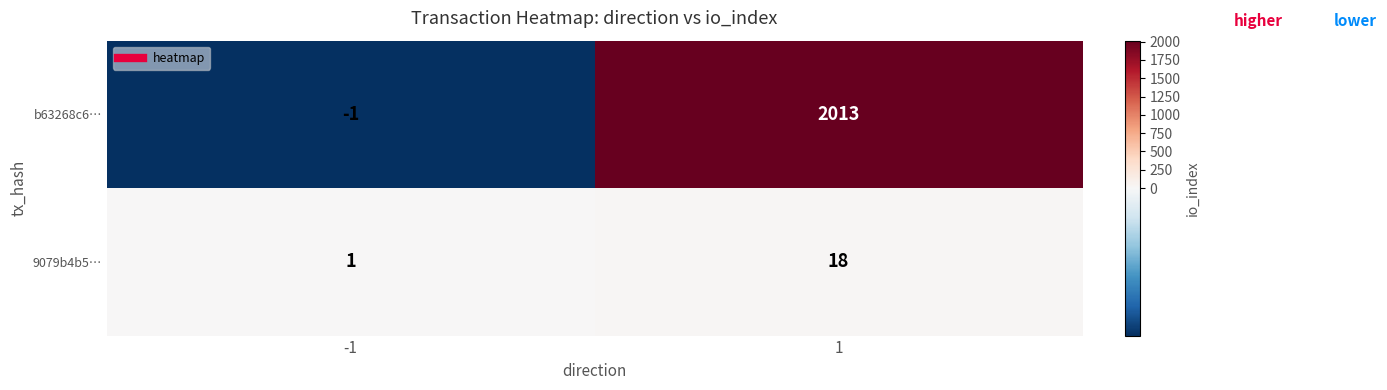

Which series changed the most between -1 and 1?

b63268c6…